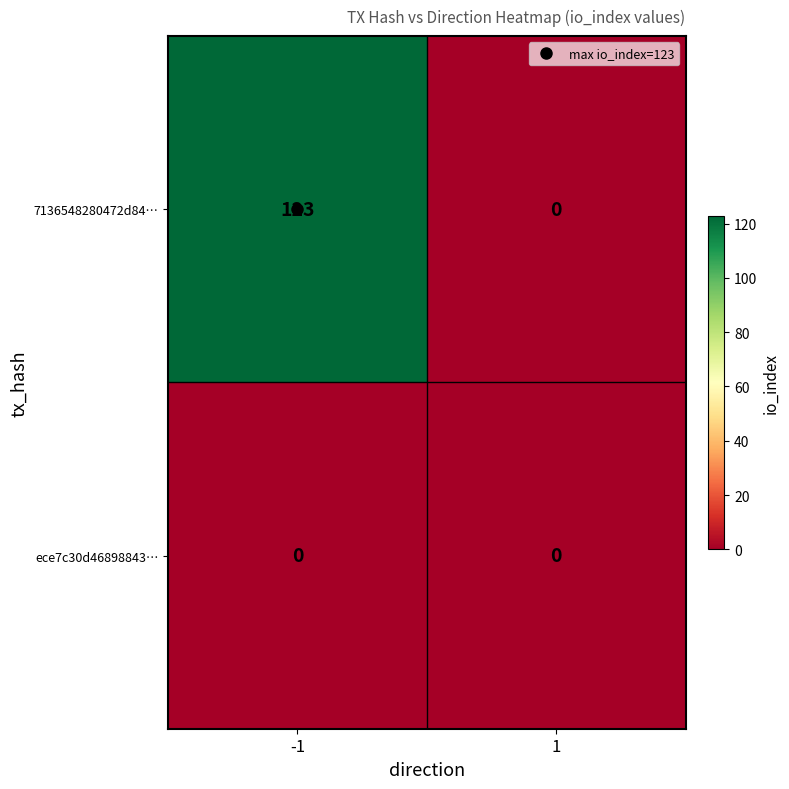

What is the approximate value of 7136548280472d84… at -1, to the nearest 10?

120